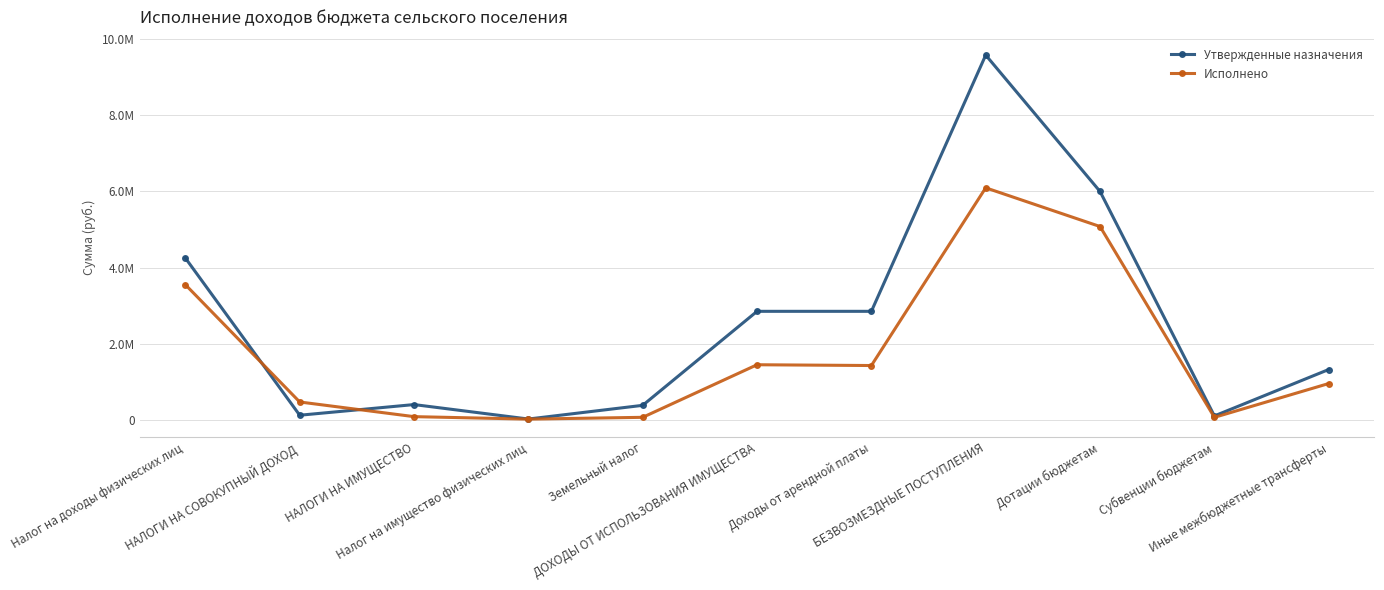

Where do Утвержденные назначения and Исполнено first cross each other?

Налог на доходы физических лиц and НАЛОГИ НА СОВОКУПНЫЙ ДОХОД